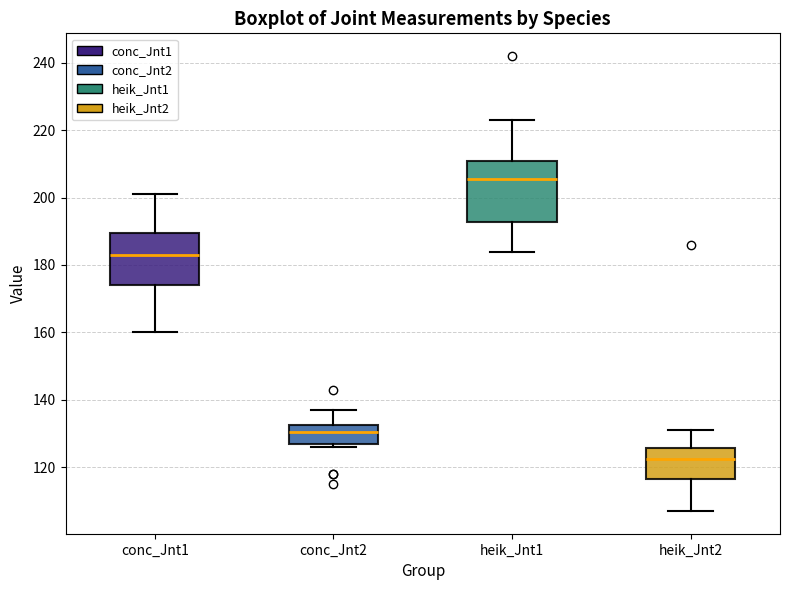

Which box is the tallest, from its lower edge to its upper edge?

heik_Jnt1